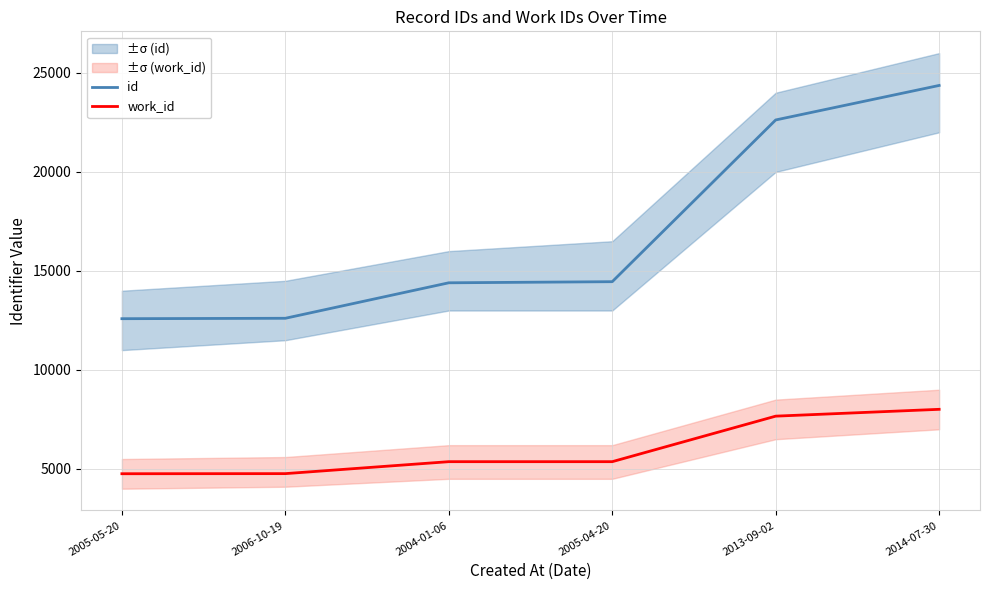

Rank the series by their maximum value, from lowest to highest.

work_id, id